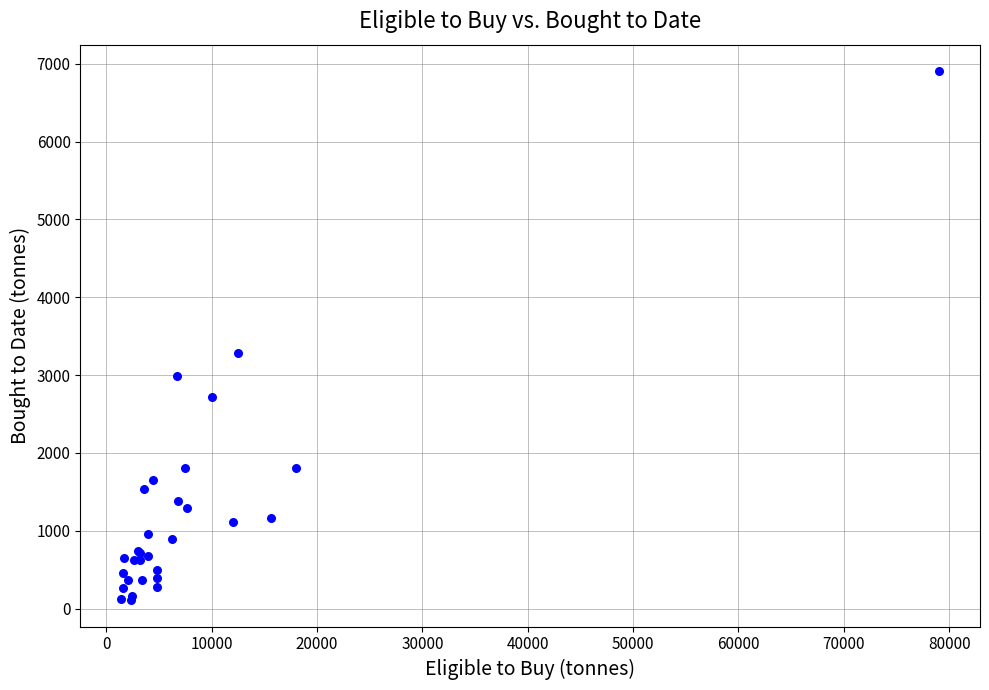

What Y value in the scatter plot is closest to 3507?

3280.3